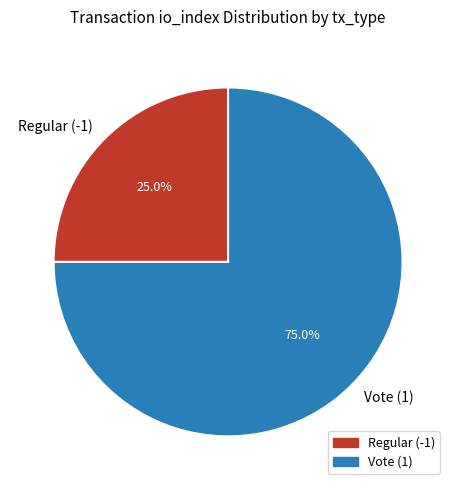

Combined, what portion of the pie is Regular (-1) and Vote (1)?

100.0%